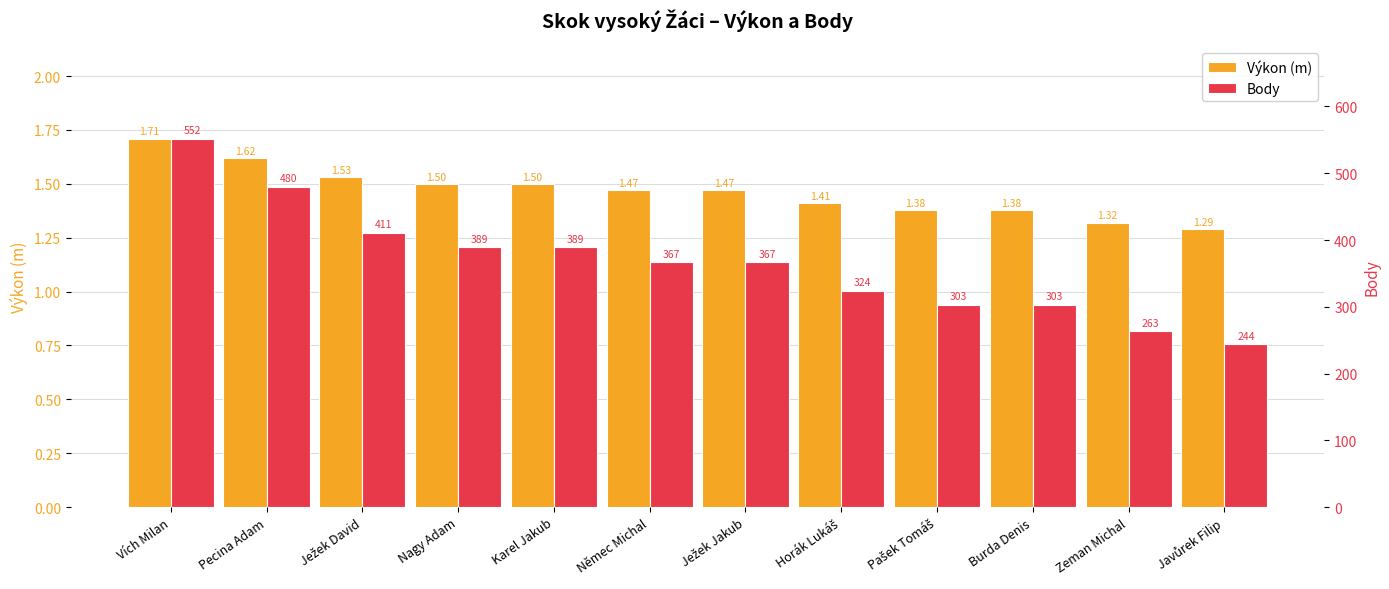

List the series in order of their overall mean, lowest first.

Výkon (m), Body